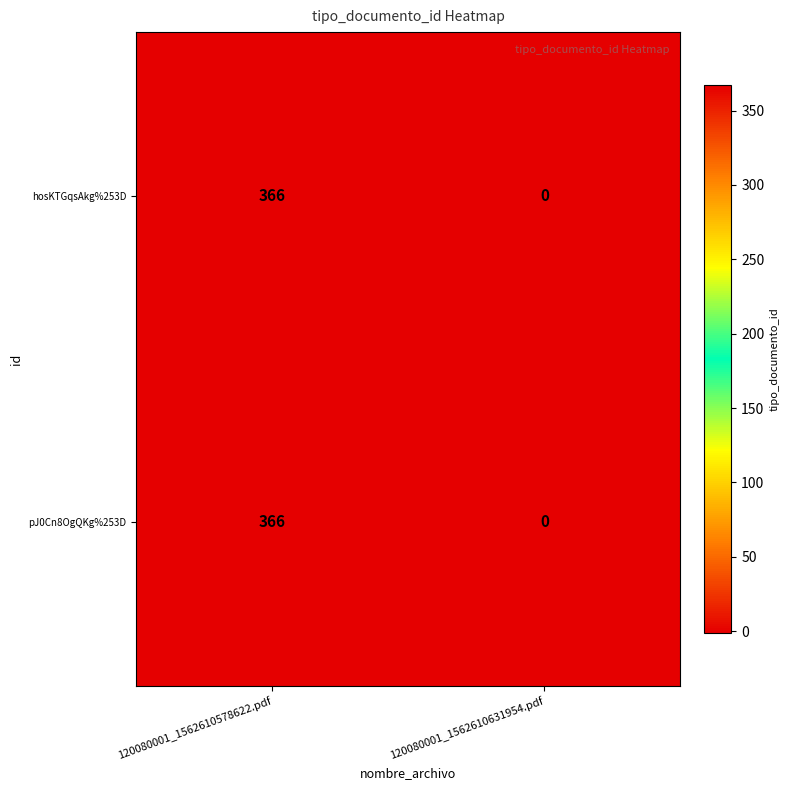

What is the highest value of the hosKTGqsAkg%253D series?

366